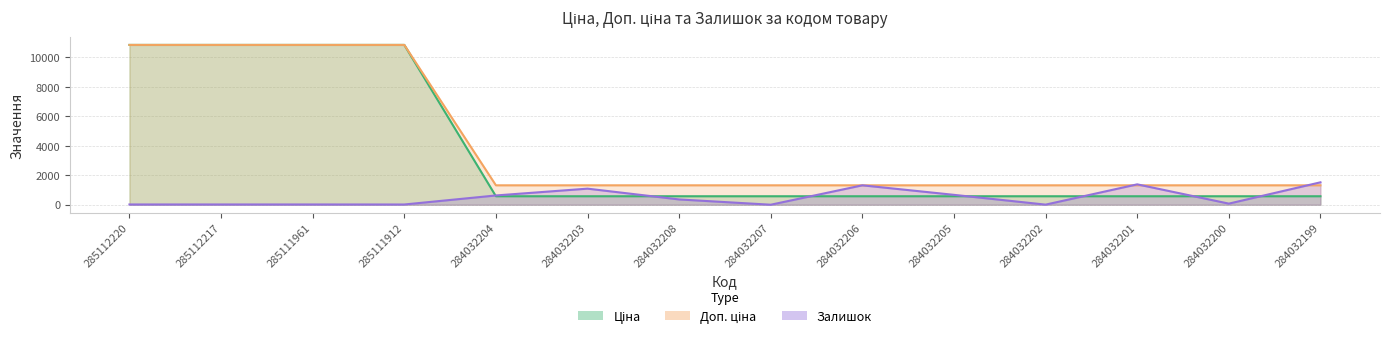

Rank the categories by Залишок value from lowest to highest.

284032207, 284032202, 285111912, 285112220, 285112217, 285111961, 284032200, 284032208, 284032204, 284032205, 284032203, 284032206, 284032201, 284032199